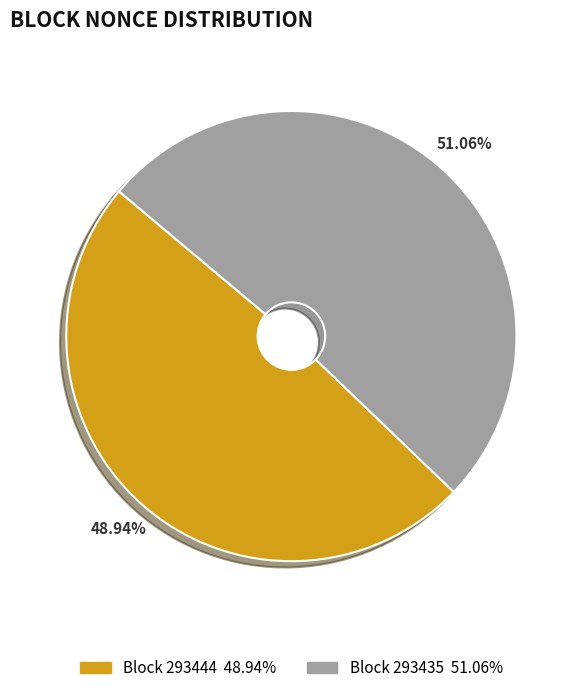

Is there a majority slice in this chart?

Yes